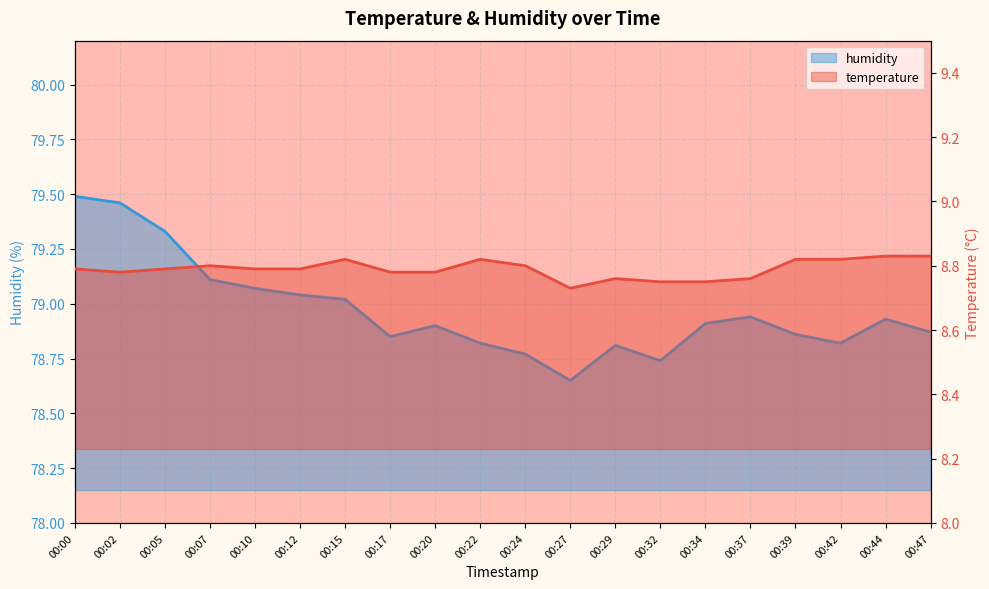

In temperature, how many points are lower than both neighbors (excluding endpoints)?

2